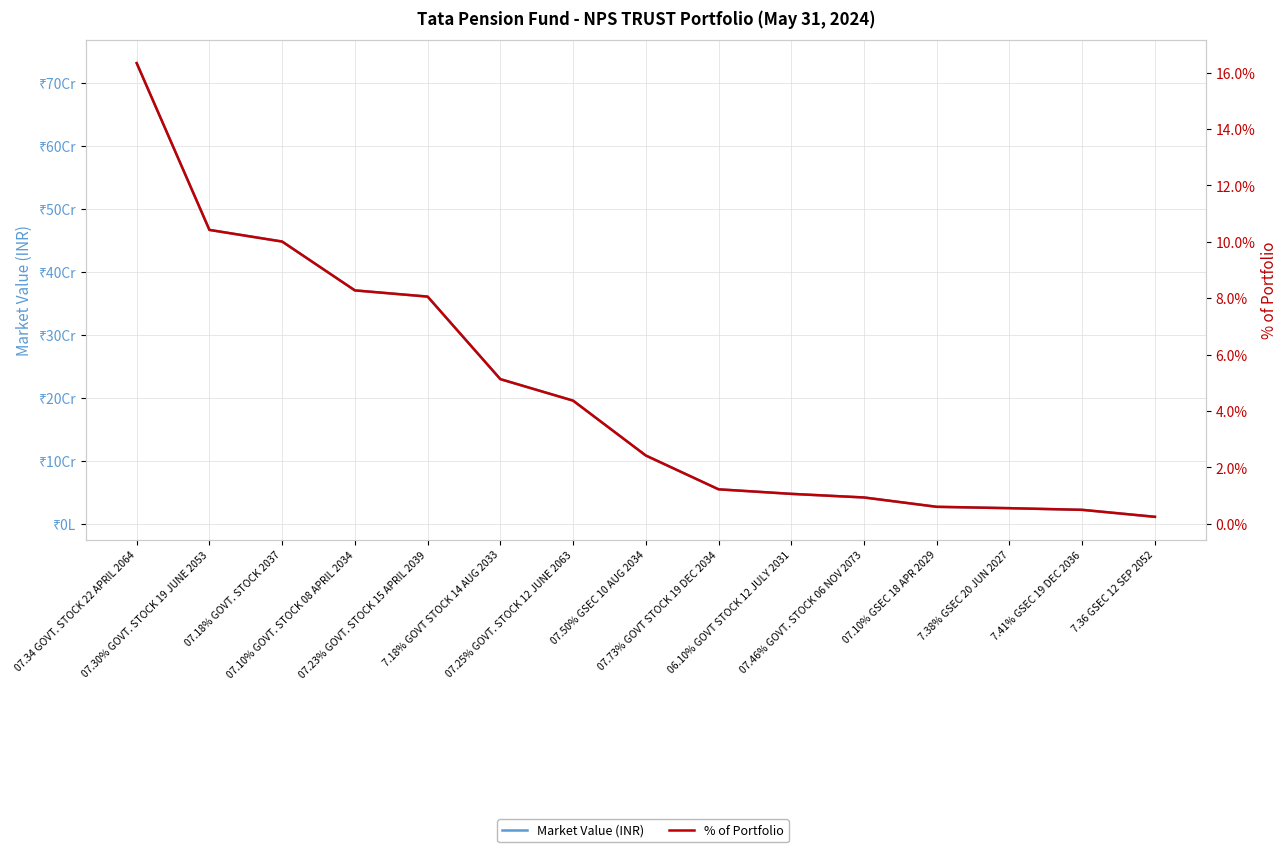

Reading right to left, transcribe all the data shown in this chart.

Market Value (INR): 7.36 GSEC 12 SEP 2052=10918878.7	7.41% GSEC 19 DEC 2036=22000696.2	7.38% GSEC 20 JUN 2027=24634432.0	07.10% GSEC 18 APR 2029=26807284.9	07.46% GOVT. STOCK 06 NOV 2073=41626480.0	06.10% GOVT STOCK 12 JULY 2031=47353300.0	07.73% GOVT STOCK 19 DEC 2034=54572232.0	07.50% GSEC 10 AUG 2034=108202500.0	07.25% GOVT. STOCK 12 JUNE 2063=195282225.0	7.18% GOVT STOCK 14 AUG 2033=229401238.1	07.23% GOVT. STOCK 15 APRIL 2039=360376776.6	07.10% GOVT. STOCK 08 APRIL 2034=370216362.0	07.18% GOVT. STOCK 2037=447715164.9	07.30% GOVT. STOCK 19 JUNE 2053=466200260.8	07.34 GOVT. STOCK 22 APRIL 2064=730873215.5
% of Portfolio: 7.36 GSEC 12 SEP 2052=0.2	7.41% GSEC 19 DEC 2036=0.5	7.38% GSEC 20 JUN 2027=0.6	07.10% GSEC 18 APR 2029=0.6	07.46% GOVT. STOCK 06 NOV 2073=0.9	06.10% GOVT STOCK 12 JULY 2031=1.1	07.73% GOVT STOCK 19 DEC 2034=1.2	07.50% GSEC 10 AUG 2034=2.4	07.25% GOVT. STOCK 12 JUNE 2063=4.4	7.18% GOVT STOCK 14 AUG 2033=5.1	07.23% GOVT. STOCK 15 APRIL 2039=8.1	07.10% GOVT. STOCK 08 APRIL 2034=8.3	07.18% GOVT. STOCK 2037=10.0	07.30% GOVT. STOCK 19 JUNE 2053=10.4	07.34 GOVT. STOCK 22 APRIL 2064=16.3